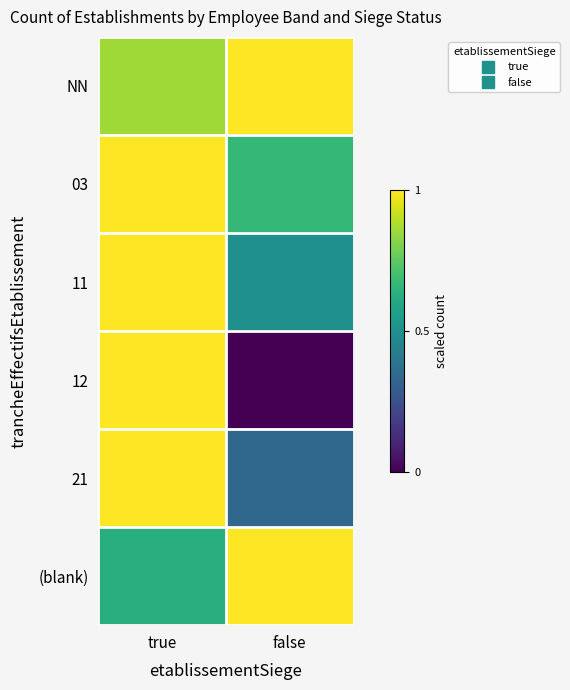

Reading left to right, transcribe all the data shown in this chart.

NN: true=0.9	false=1.0
03: true=1.0	false=0.7
11: true=1.0	false=0.5
12: true=1.0	false=0.0
21: true=1.0	false=0.3
(blank): true=0.6	false=1.0